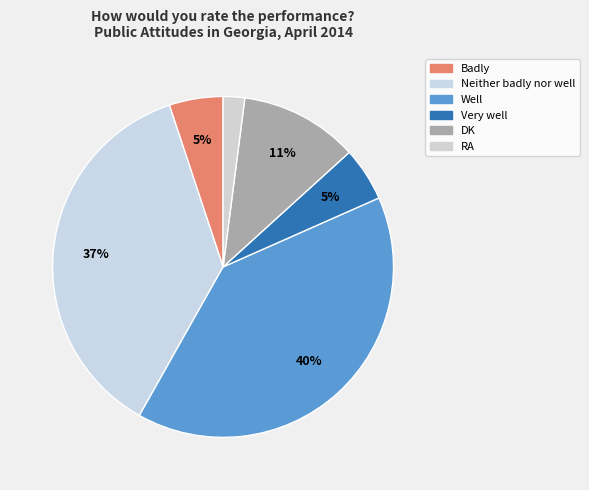

Count the number of slices in the pie.

6